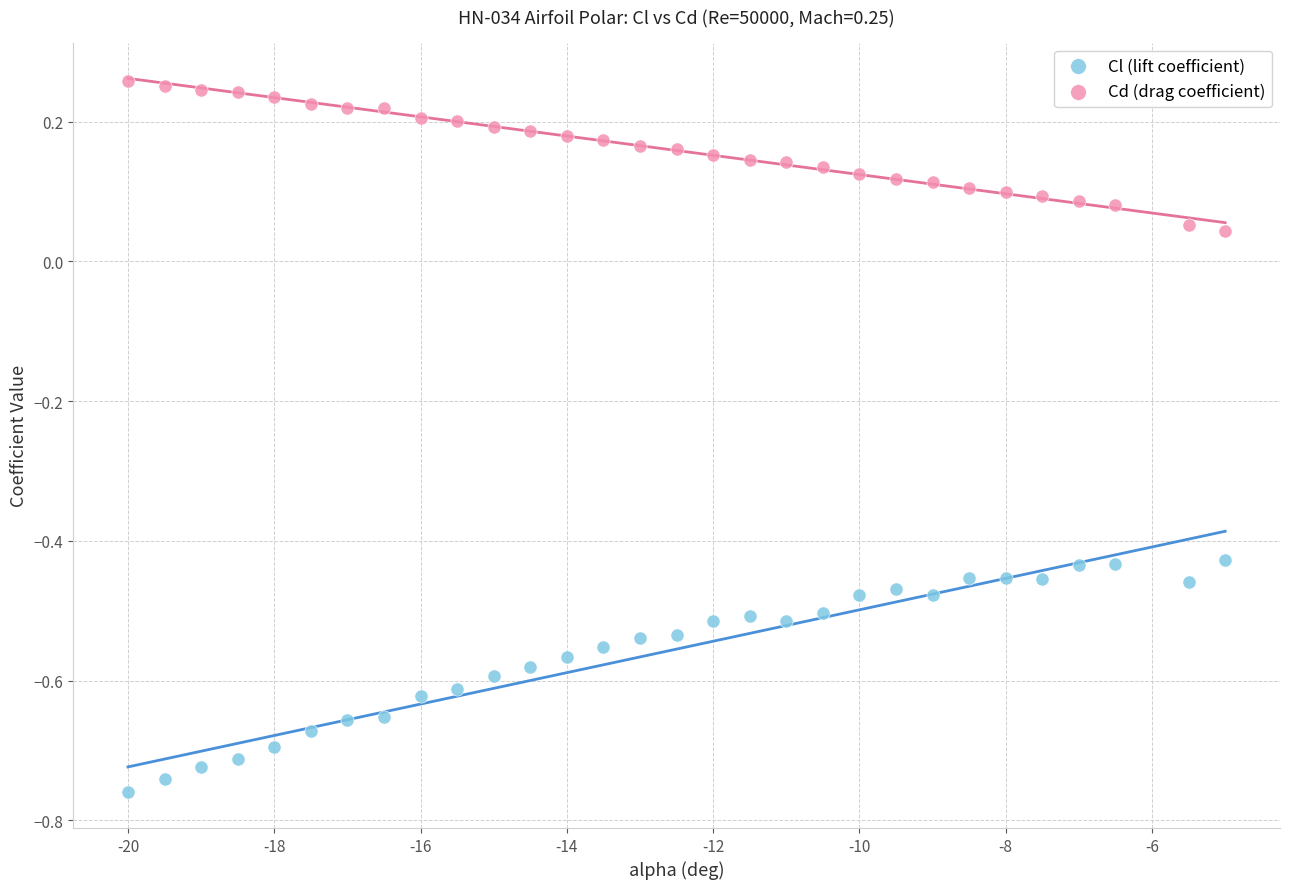

What are all the series names shown in the legend?

Cl (lift coefficient), Cd (drag coefficient)